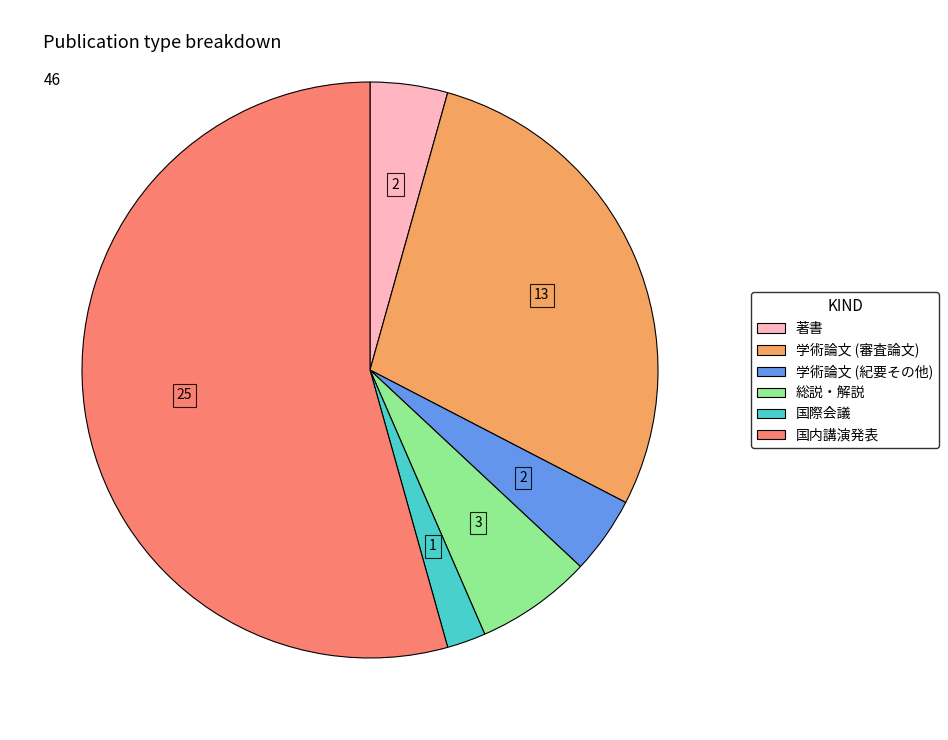

Between 国際会議 and 著書, which is larger?

著書